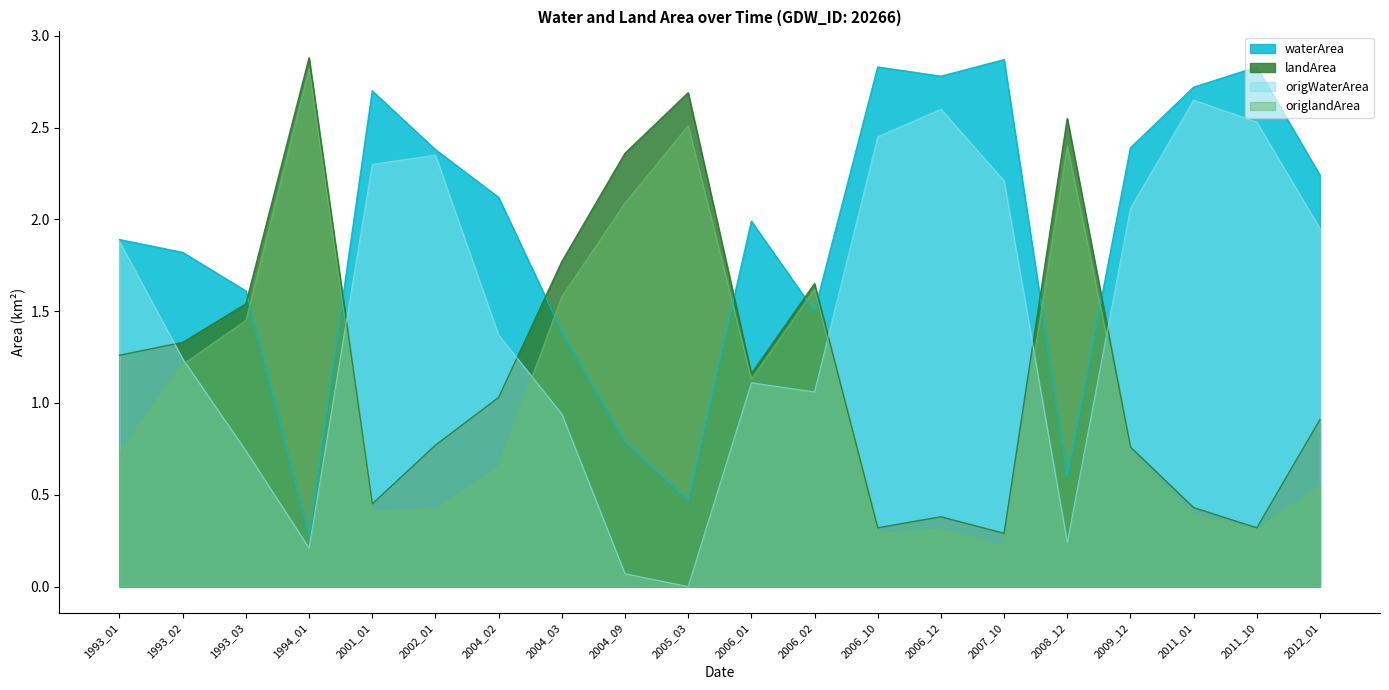

True or false: origlandArea has a value of 1.6 at 2006_02.

True